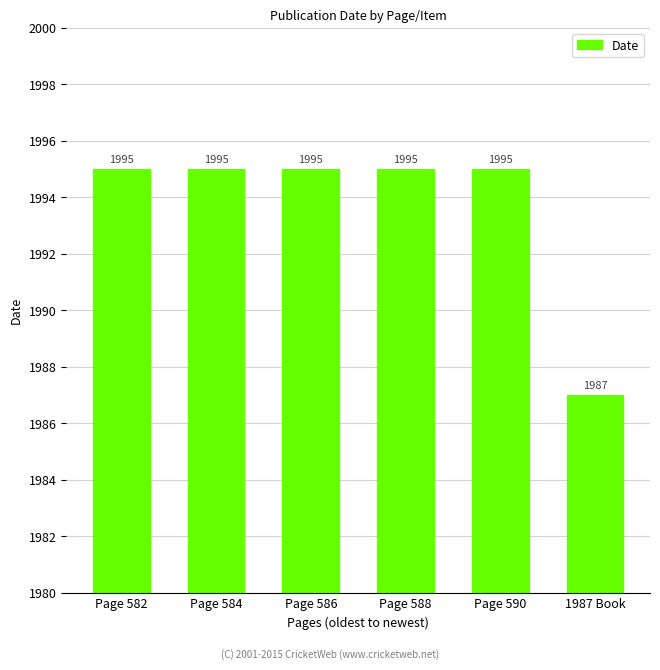

What is the minimum value shown in the chart?

1987